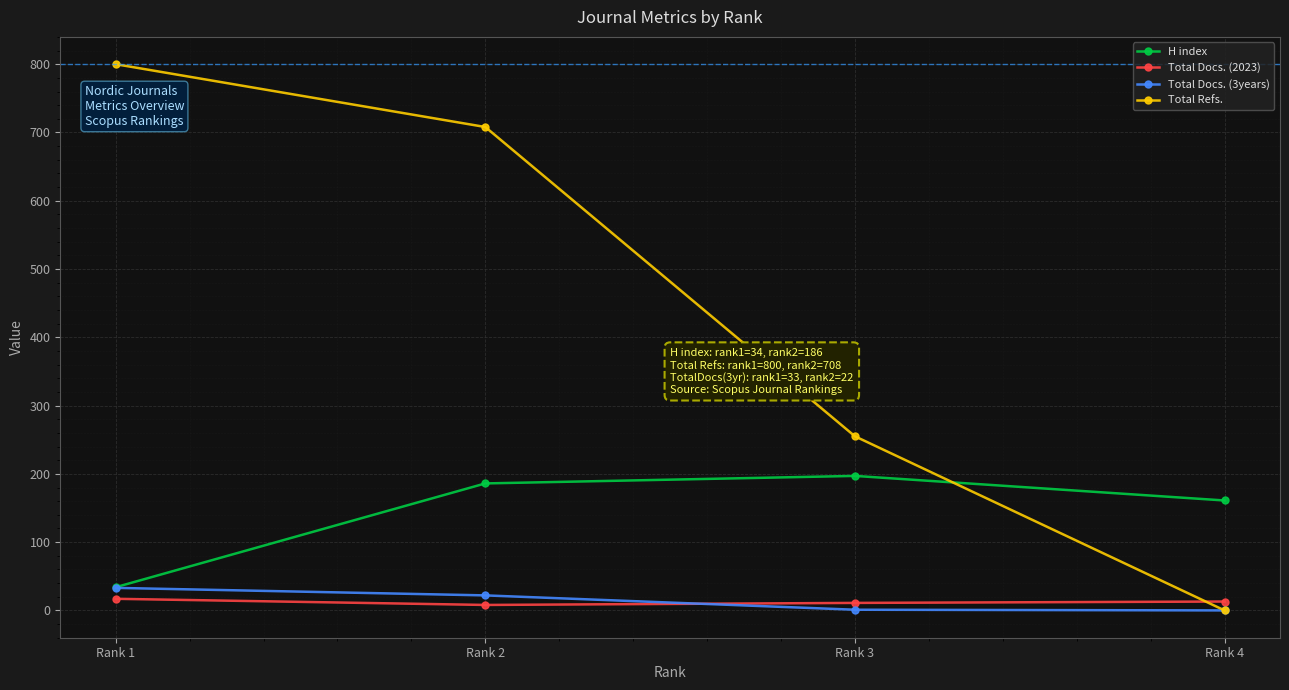

At which category is the sum across all series the highest?

Rank 2